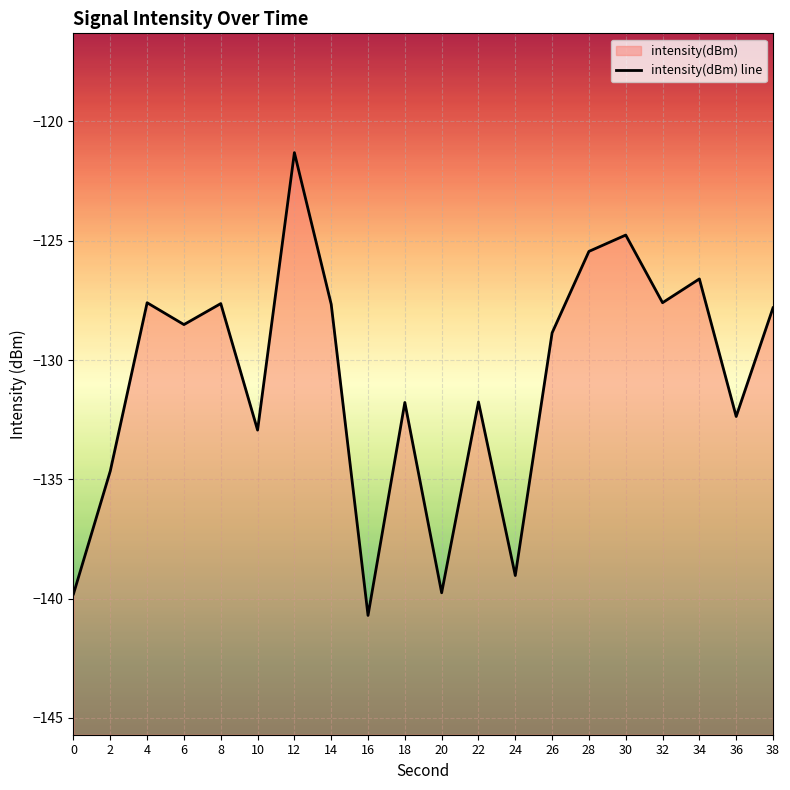

Reading left to right, list all the values displayed in this chart.

0=-139.8	2=-134.6	4=-127.6	6=-128.5	8=-127.6	10=-132.9	12=-121.3	14=-127.7	16=-140.7	18=-131.8	20=-139.8	22=-131.8	24=-139.0	26=-128.9	28=-125.4	30=-124.8	32=-127.6	34=-126.6	36=-132.4	38=-127.8